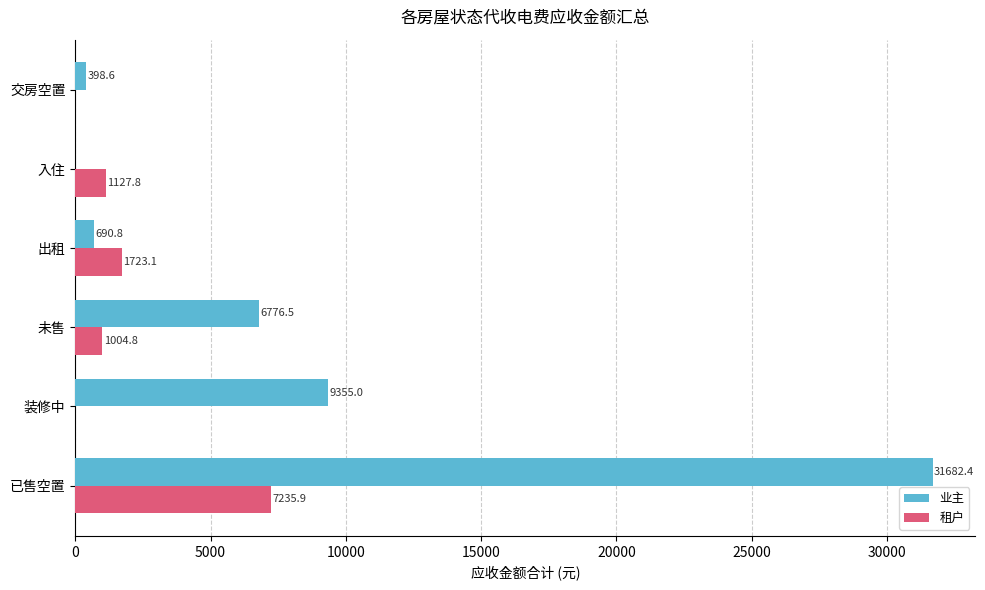

What is the sum of all 租户 values?

11091.6